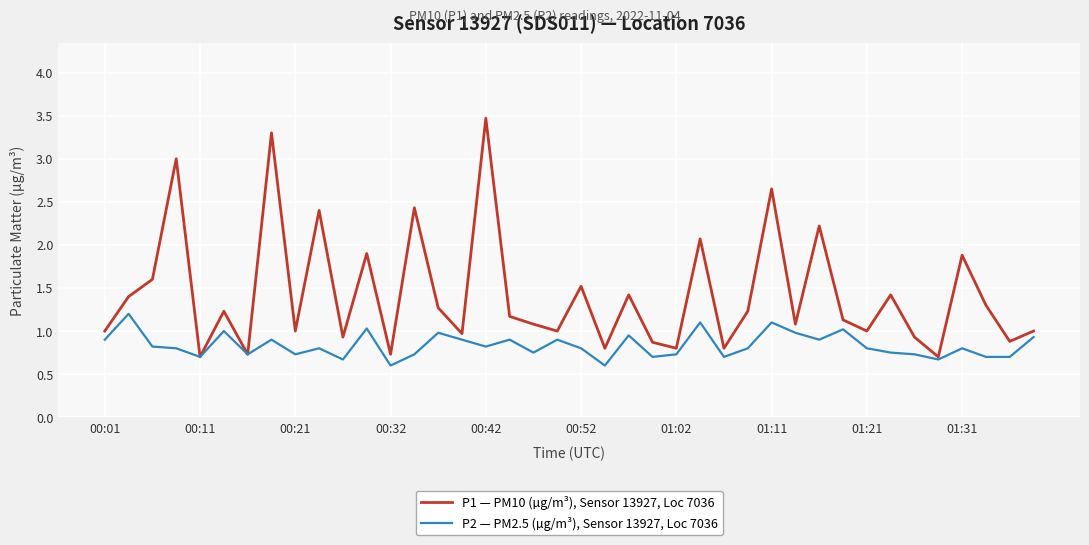

Count the number of data series in this chart.

2